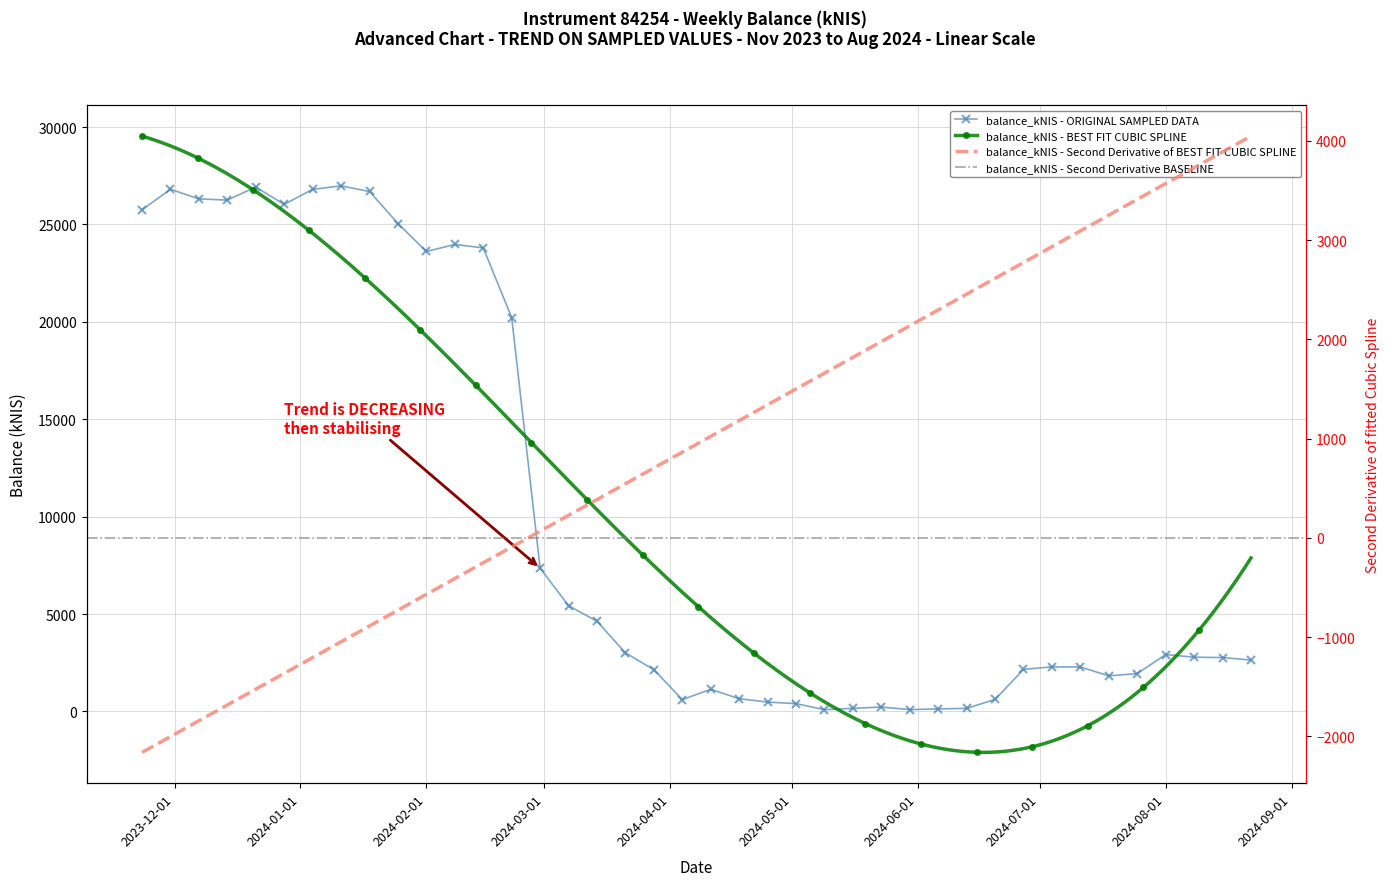

Reading left to right, extract all data points from this chart.

2023-11-23=25749.0	2023-11-30=26804.6	2023-12-07=26308.5	2023-12-14=26249.3	2023-12-21=26921.0	2023-12-28=26025.1	2024-01-04=26803.9	2024-01-11=26976.5	2024-01-18=26690.2	2024-01-25=25045.9	2024-02-01=23610.3	2024-02-08=23970.6	2024-02-15=23796.0	2024-02-22=20219.7	2024-02-29=7352.5	2024-03-07=5426.7	2024-03-14=4631.6	2024-03-21=3004.3	2024-03-28=2143.5	2024-04-04=604.0	2024-04-11=1136.0	2024-04-18=651.4	2024-04-25=480.5	2024-05-02=400.5	2024-05-09=91.5	2024-05-16=157.8	2024-05-23=224.6	2024-05-30=93.3	2024-06-06=129.0	2024-06-13=157.2	2024-06-20=614.2	2024-06-27=2158.0	2024-07-04=2287.3	2024-07-11=2280.4	2024-07-18=1826.2	2024-07-25=1943.2	2024-08-01=2919.6	2024-08-08=2784.7	2024-08-15=2764.2	2024-08-22=2636.7